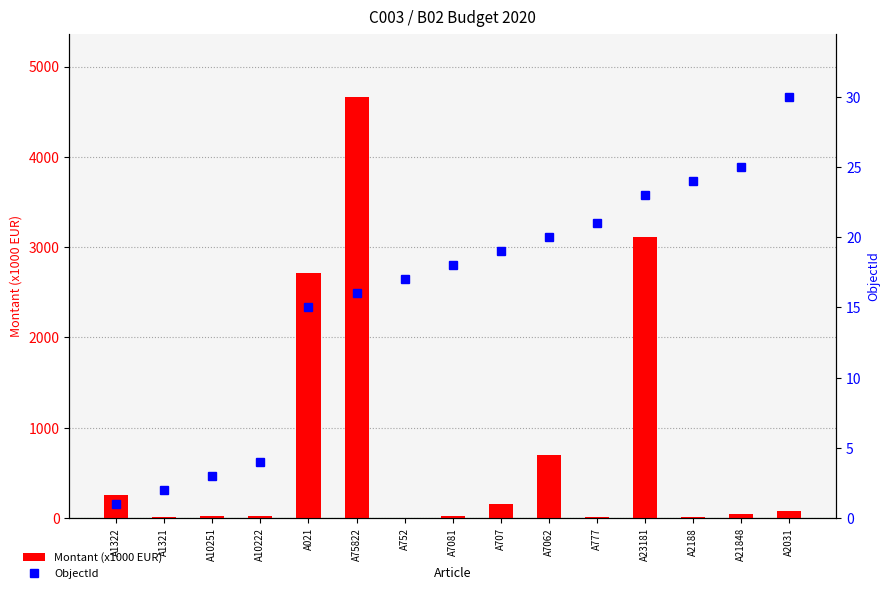

What is the label of the 6th bar from the right?

A7062